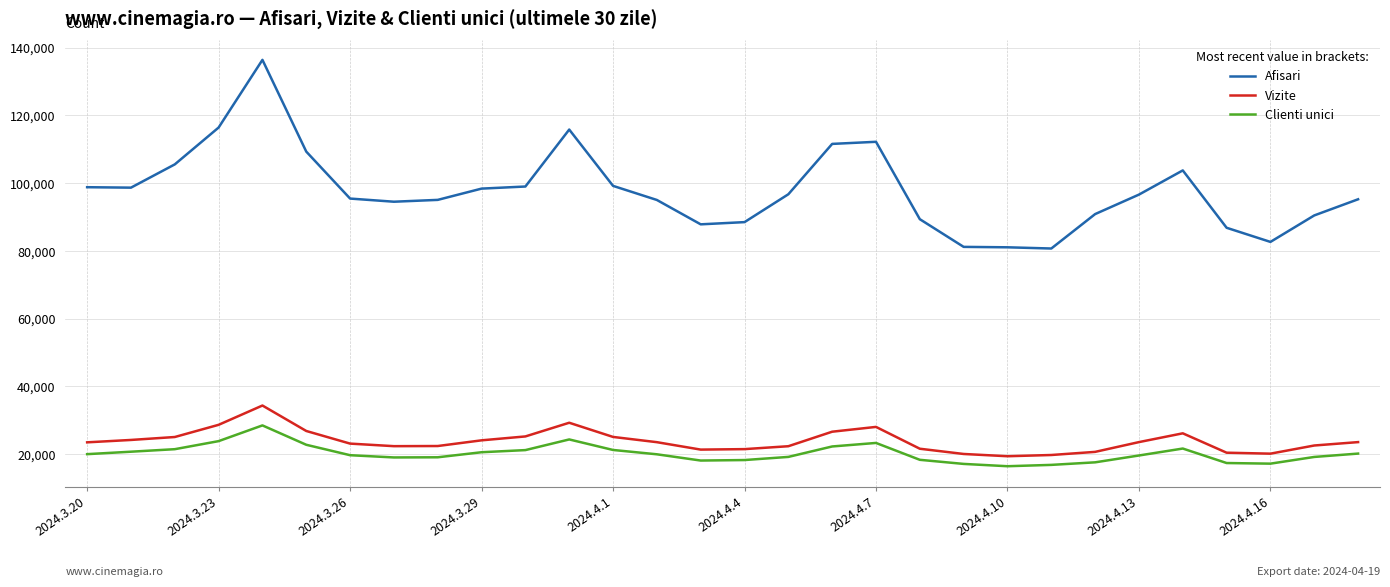

Rank the series by their maximum value, from highest to lowest.

Afisari, Vizite, Clienti unici